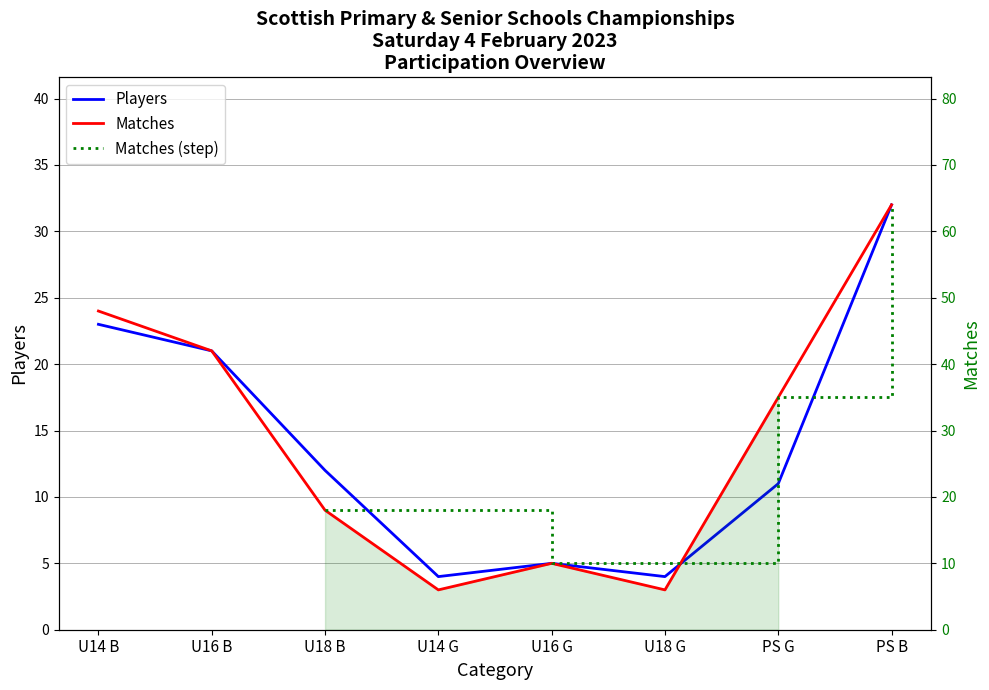

What position from the right is U16 B?

7